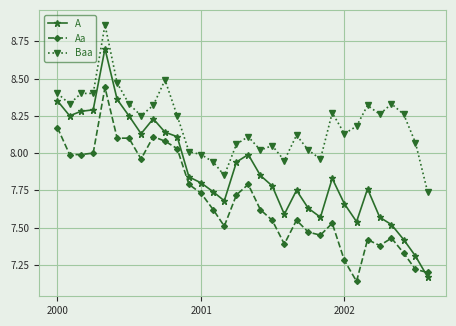

List the series in order of their overall mean, lowest first.

Aa, A, Baa